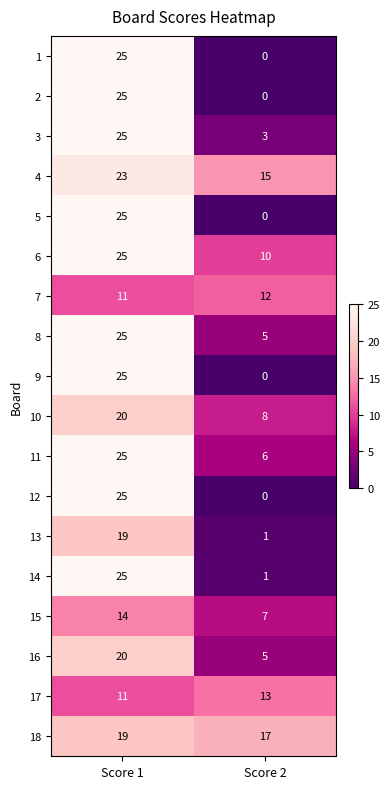

List the labels in order of 14 value, largest first.

Score 1, Score 2